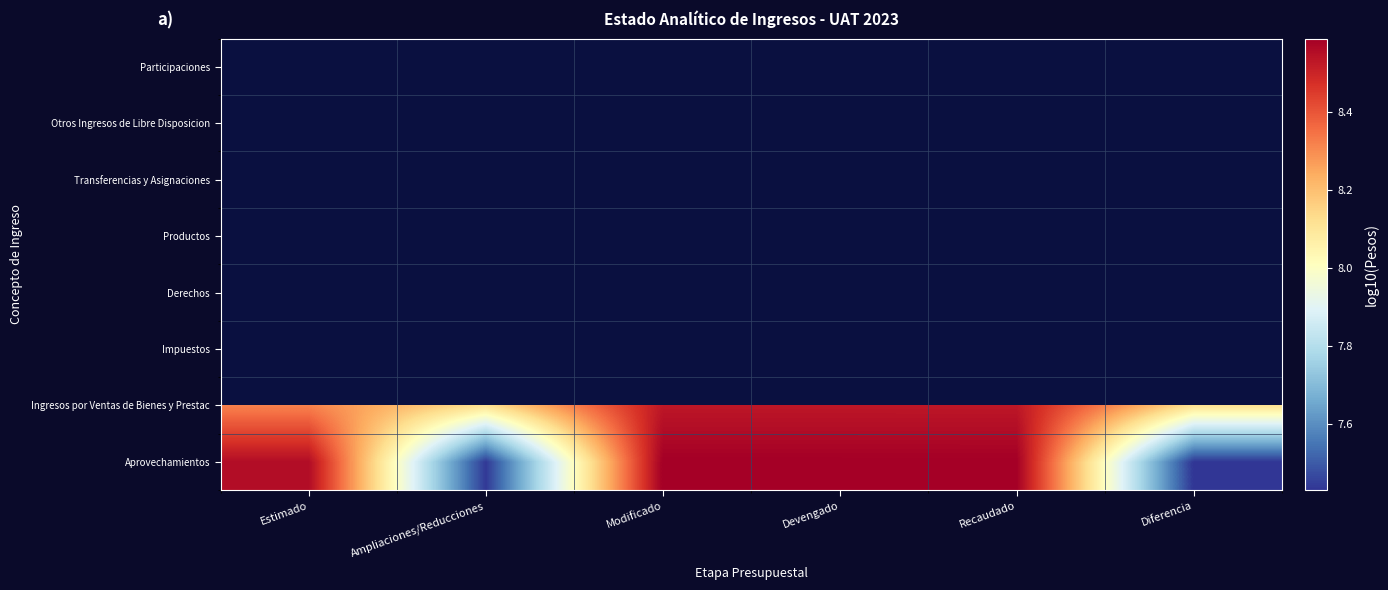

List the labels in order of Derechos value, largest first.

Estimado, Ampliaciones/Reducciones, Modificado, Devengado, Recaudado, Diferencia